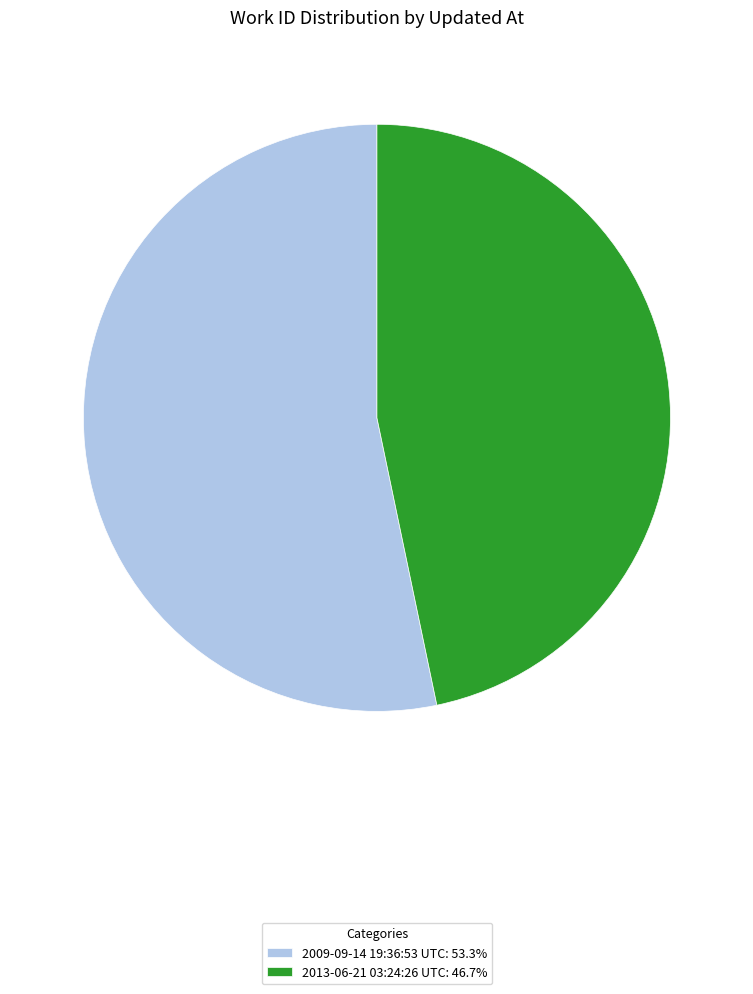

What is the smallest slice in the pie chart?

2013-06-21 03:24:26 UTC